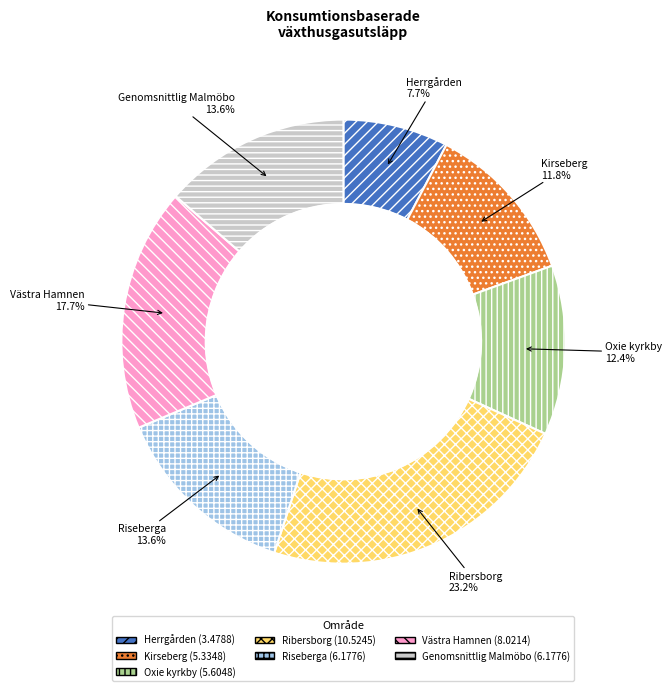

To the nearest percent, what is the difference between the largest and smallest slice percentages?

16%